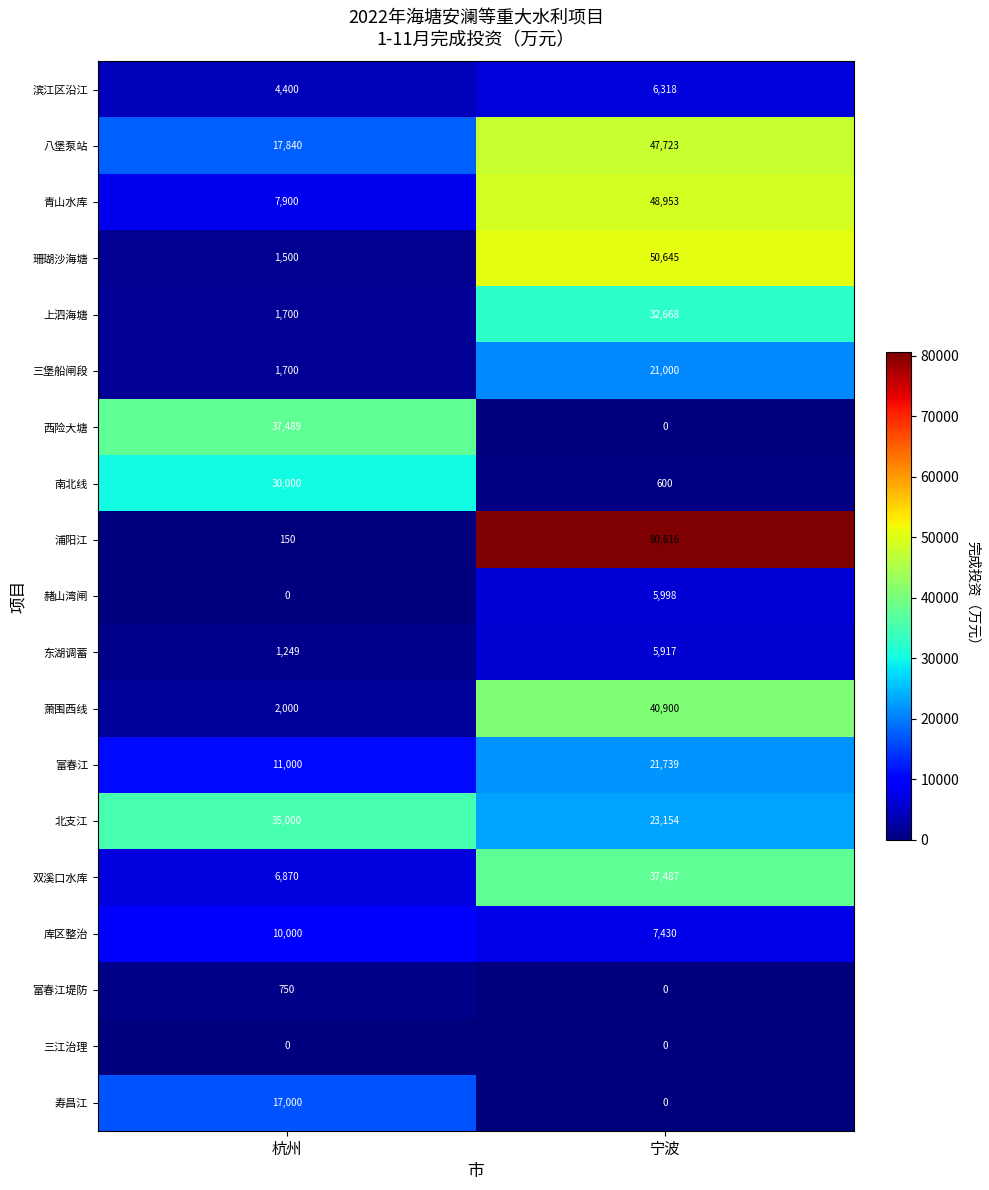

Rank the series by their maximum value, from highest to lowest.

浦阳江, 珊瑚沙海塘, 青山水库, 八堡泵站, 萧围西线, 西险大塘, 双溪口水库, 北支江, 上泗海塘, 南北线, 富春江, 三堡船闸段, 寿昌江, 库区整治, 滨江区沿江, 赭山湾闸, 东湖调蓄, 富春江堤防, 三江治理